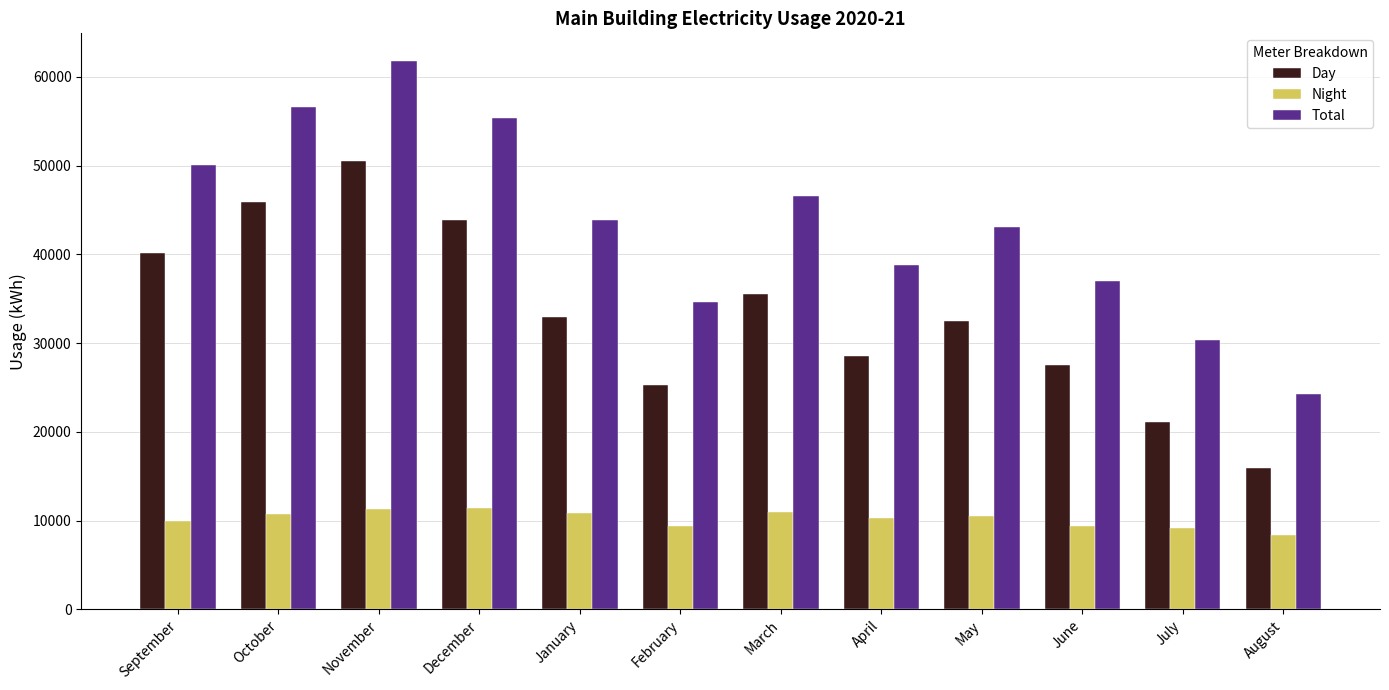

What is the value of the Night bar at the 12th from the left?

8322